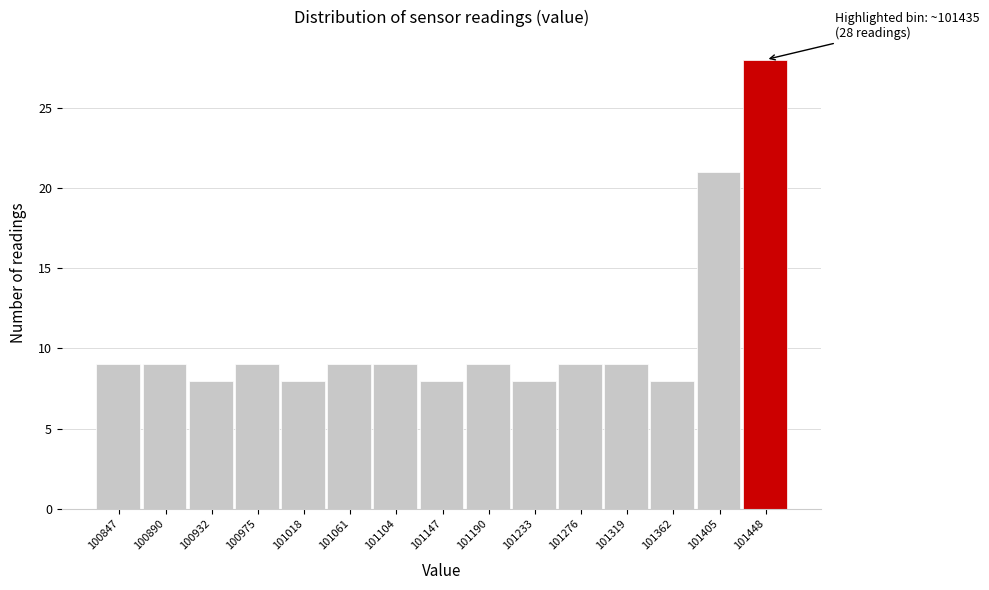

Which range on the x-axis has the tallest bar?

101425 to 101470